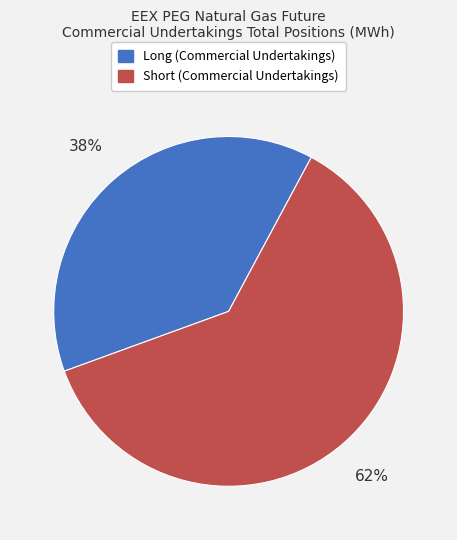

To the nearest percent, what is the average slice percentage?

50%